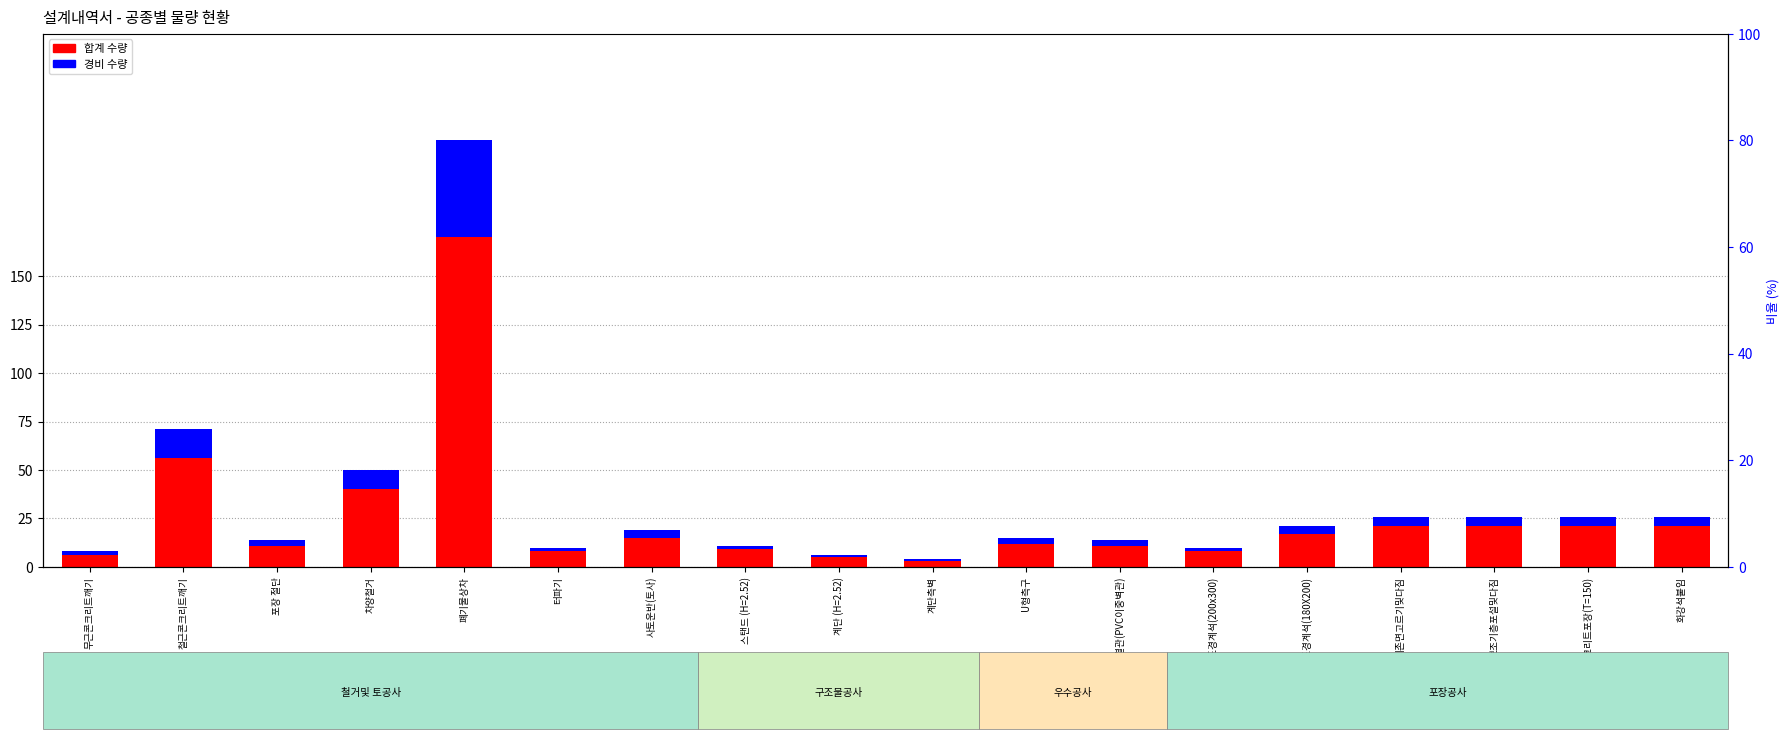

What is the spread (max minus min) of values at 계단측벽?

2